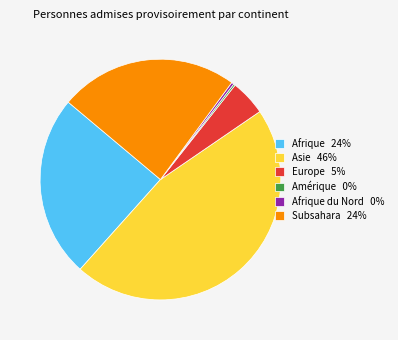

True or false: Europe 5% accounts for 5% of the total.

True